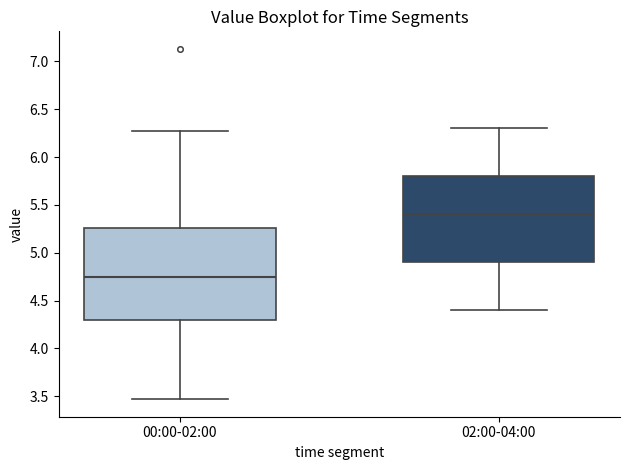

Where is the lower edge of the box for 00:00-02:00 on the y-axis? The values are not printed on the chart, so give them approximately, as read against the axis.

4.30